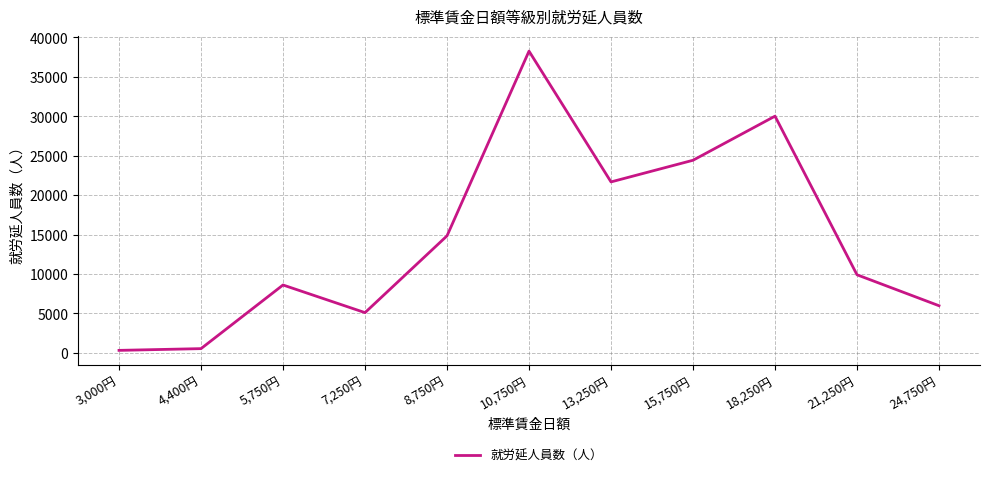

Reading left to right, transcribe all the data shown in this chart.

307	528	8601	5094	14835	38267	21677	24424	30019	9896	5971